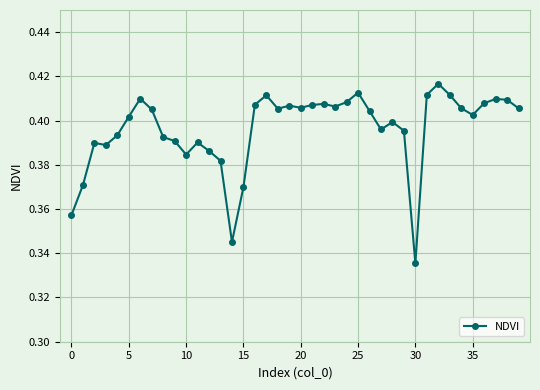

What is the sum of all values?

15.8